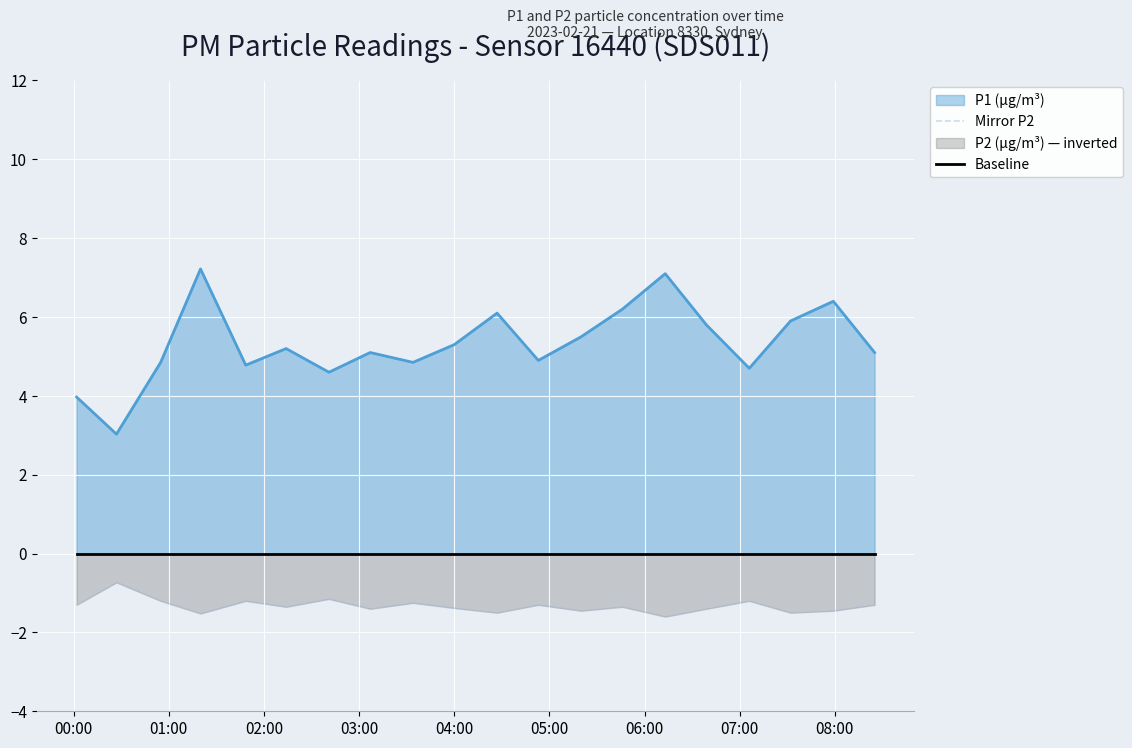

What is the lowest value of the Mirror P2 series?

-1.6